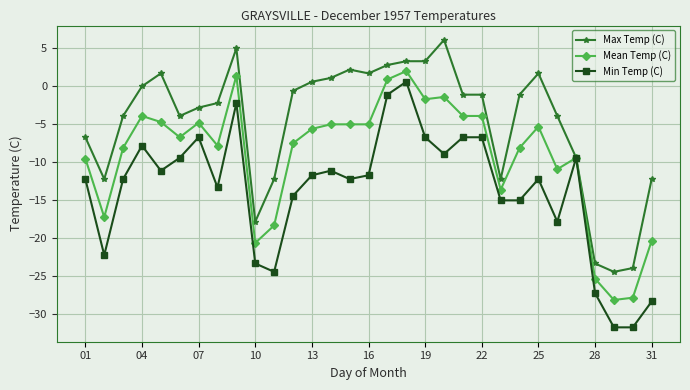

Which series has the largest range (max minus min)?

Min Temp (C)